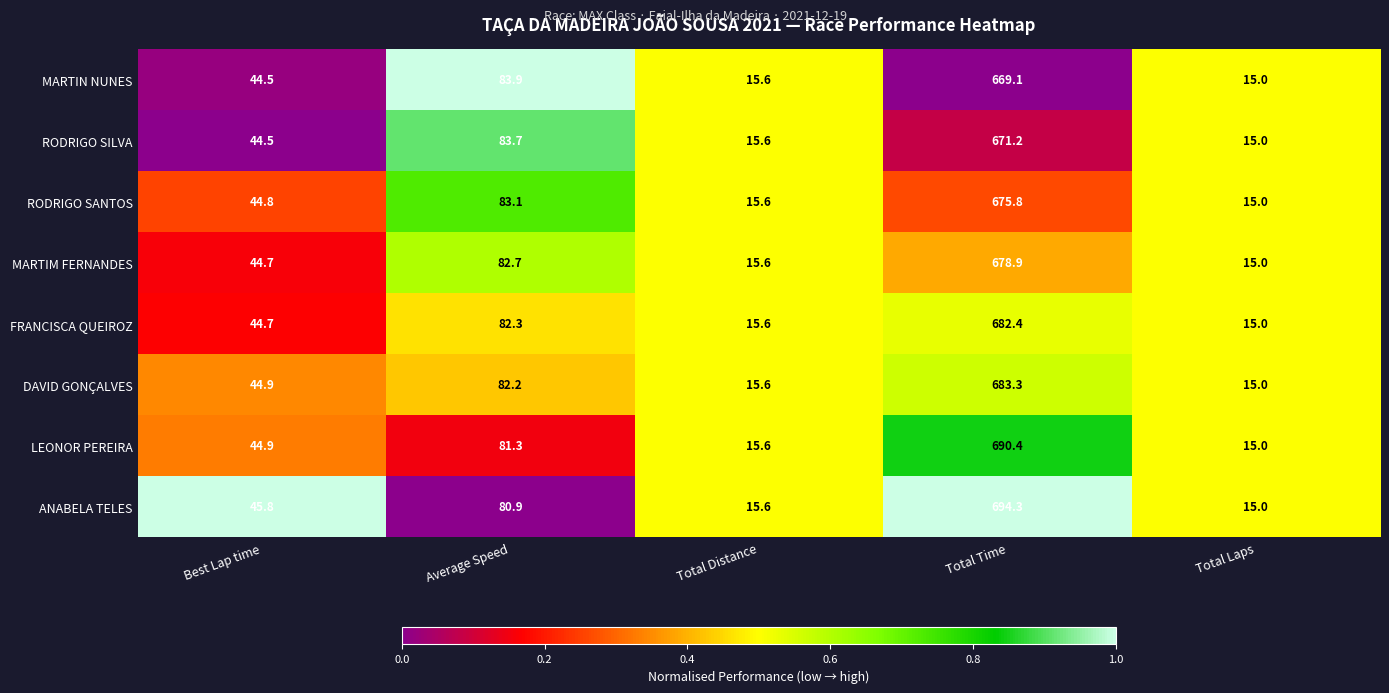

Which category has the lowest value across all series?

Total Laps